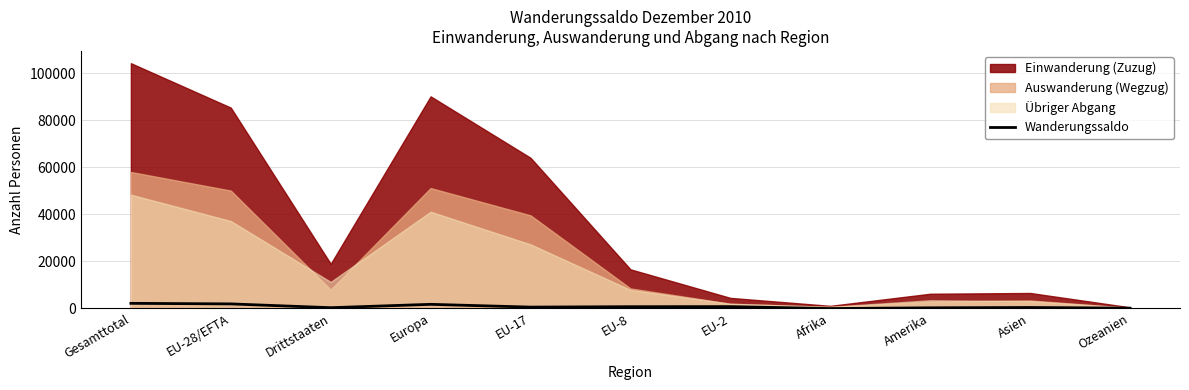

Where does the data first go above 490?

Gesamttotal